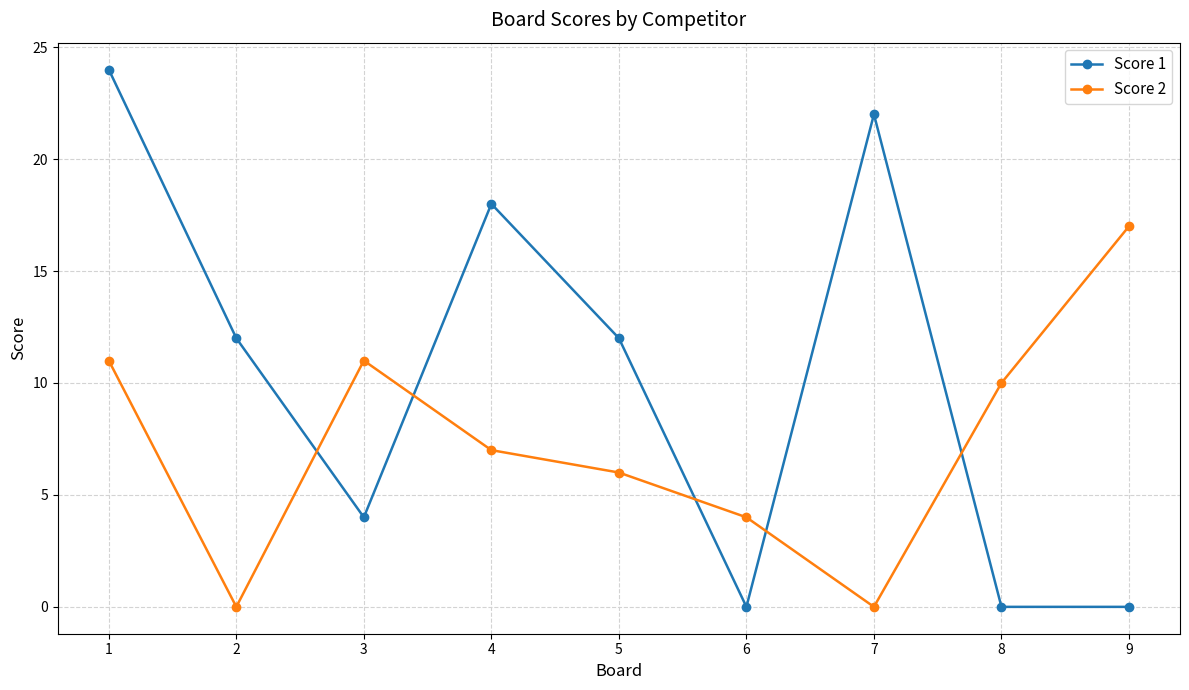

At which category does Score 1 reach its first local valley?

3